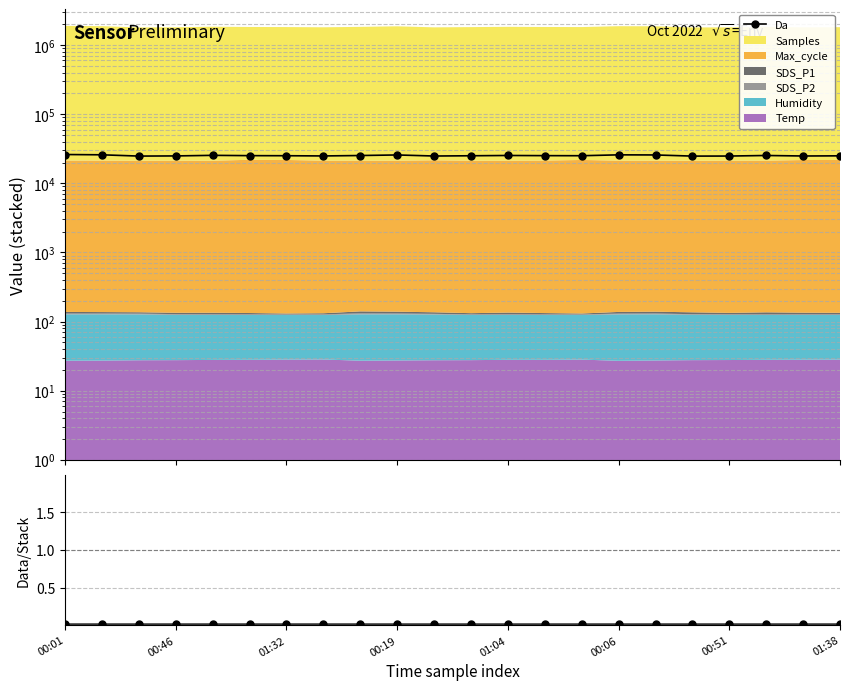

What is the difference between the maximum and minimum values?

1342.4